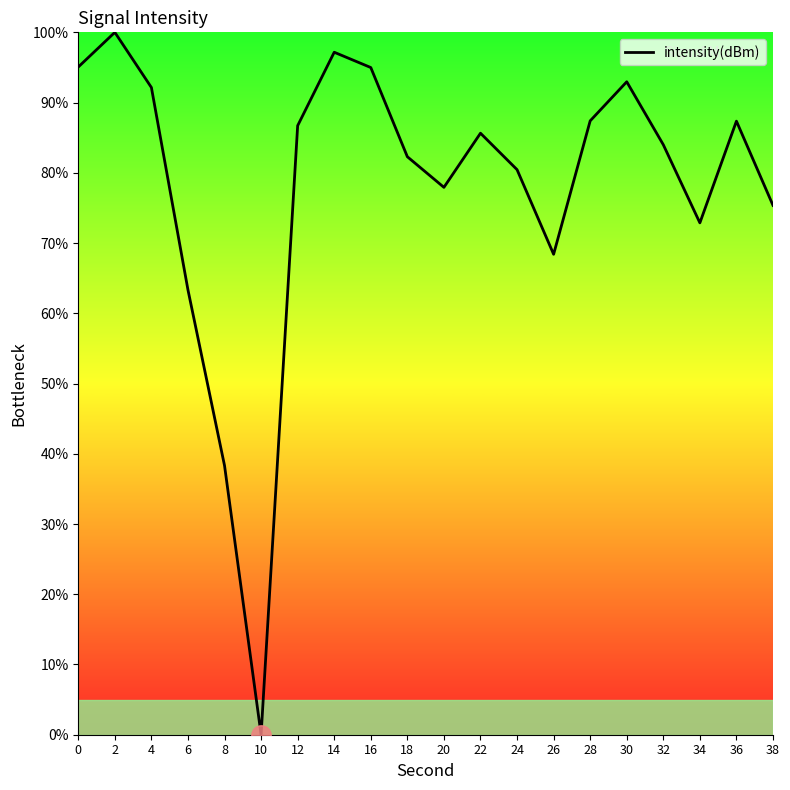

Is it true that the value at 28 is 121.7?

False